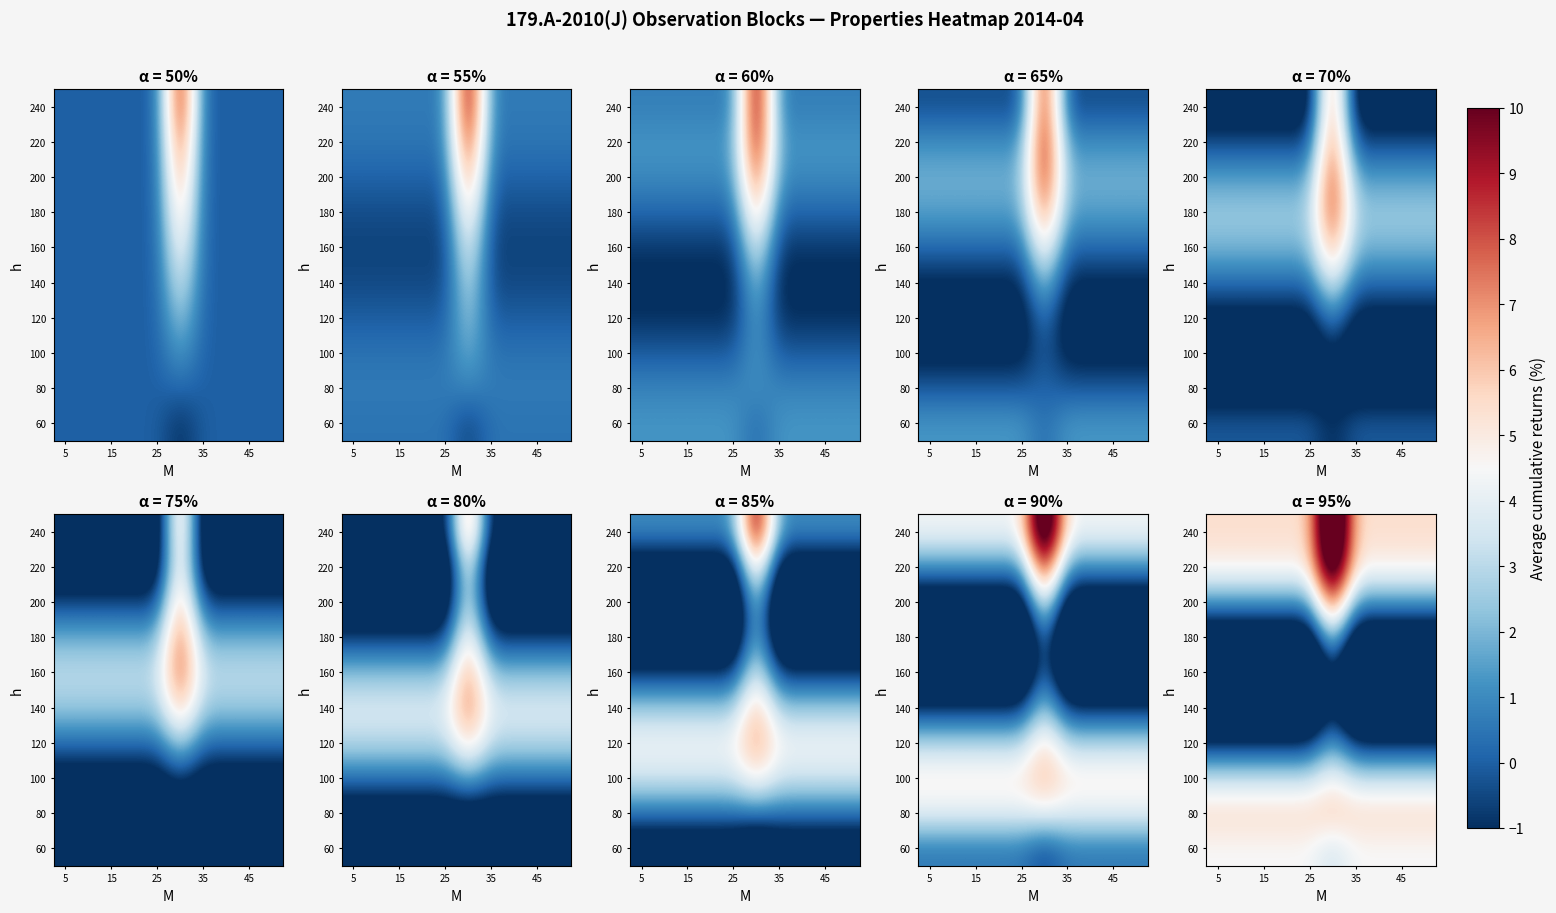

How many categories are shown in the chart?

10